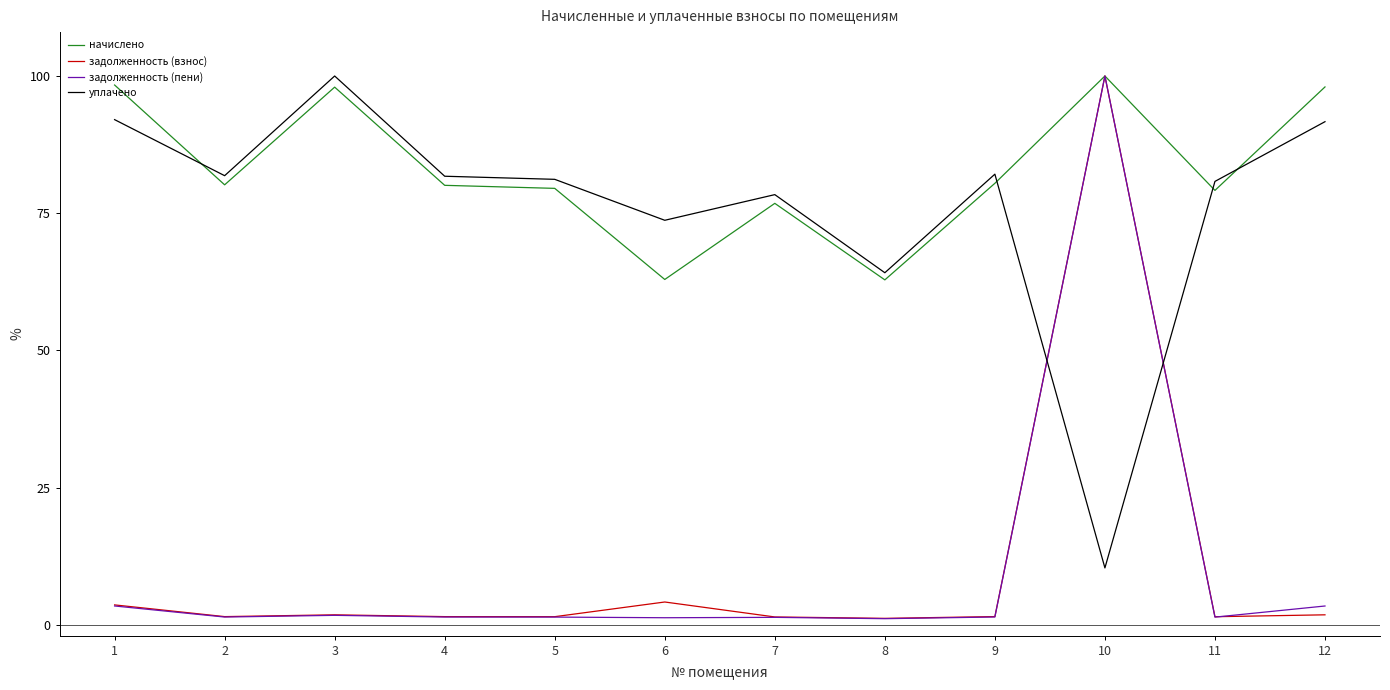

Which series changed the most between 3 and 7?

уплачено